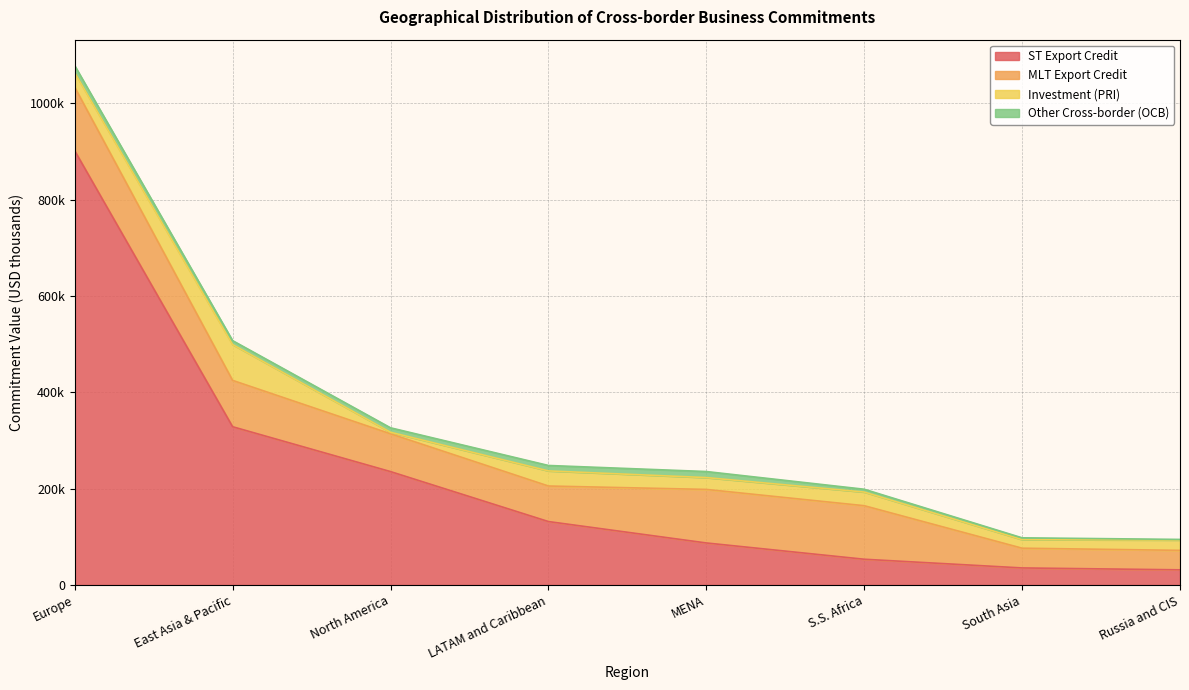

What is the smallest value displayed?

1248